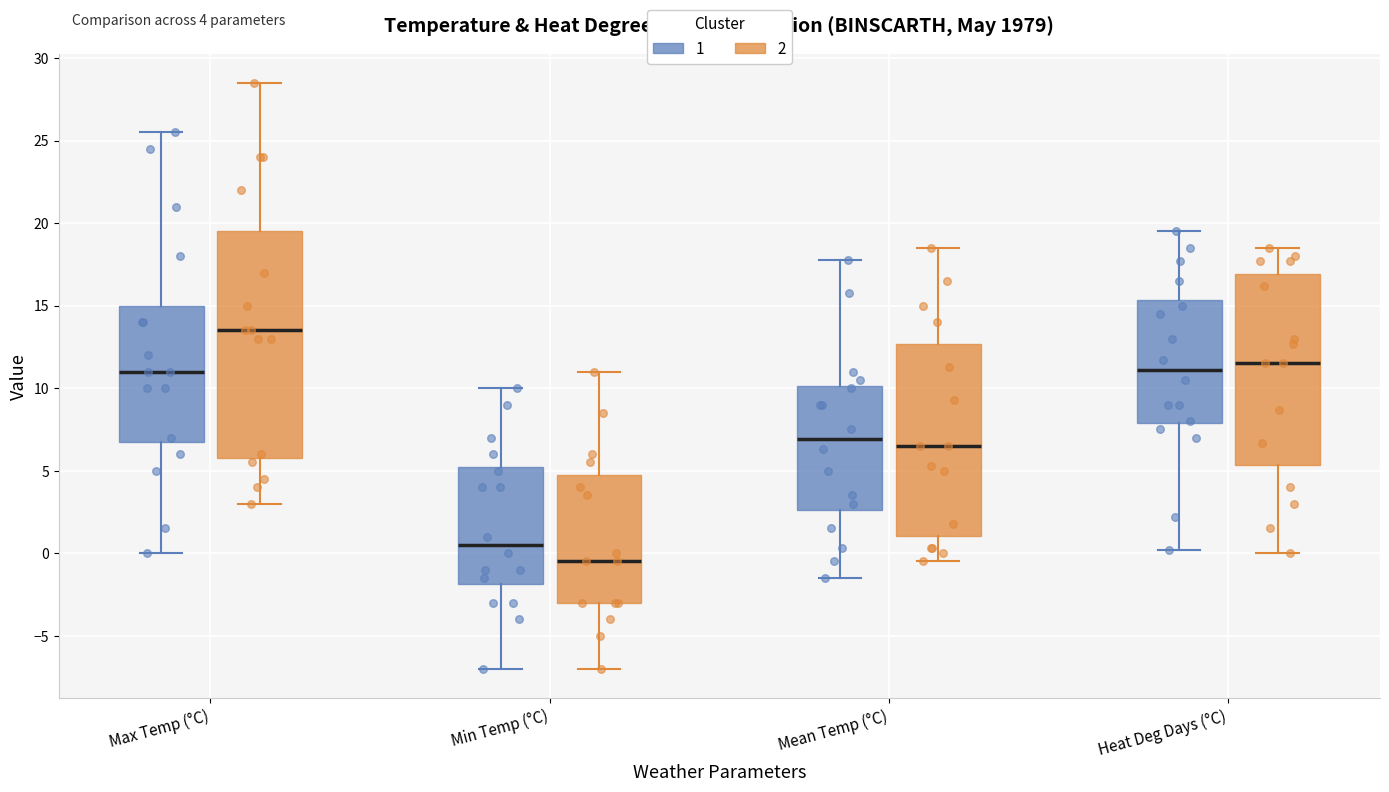

Which box's median line is the highest?

Max Temp (°C) (2)